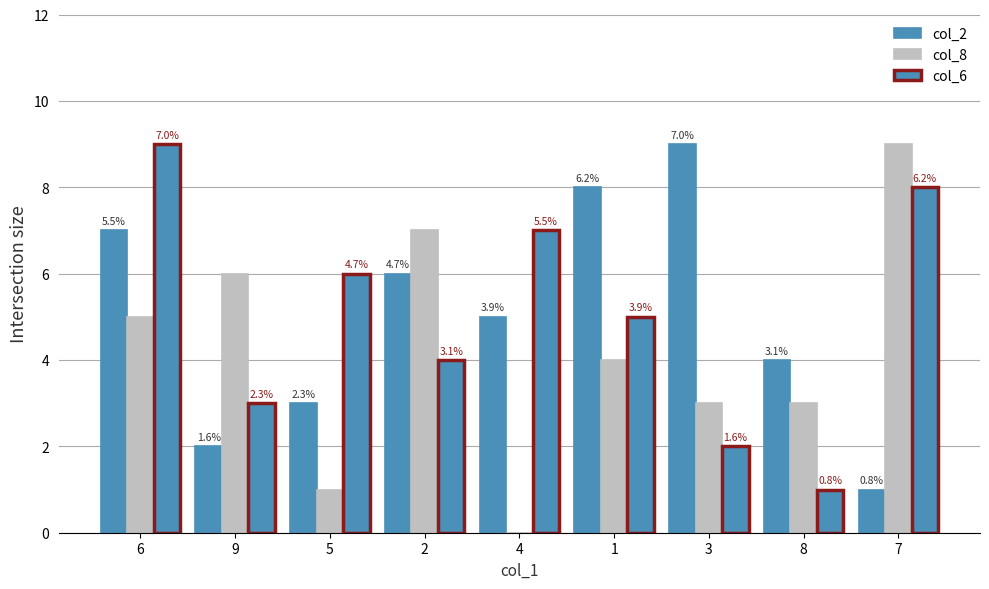

Are the bars horizontal?

No